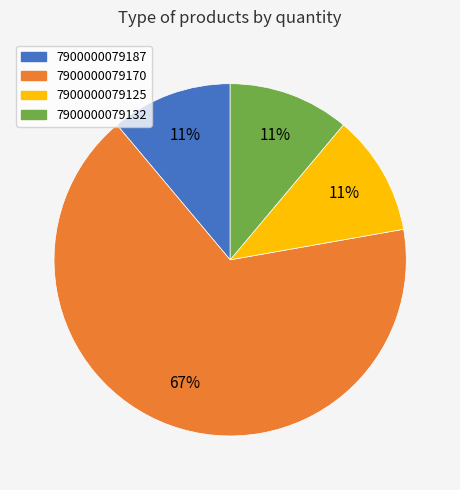

To the nearest percent, what is the difference between the largest and smallest slice percentages?

56%